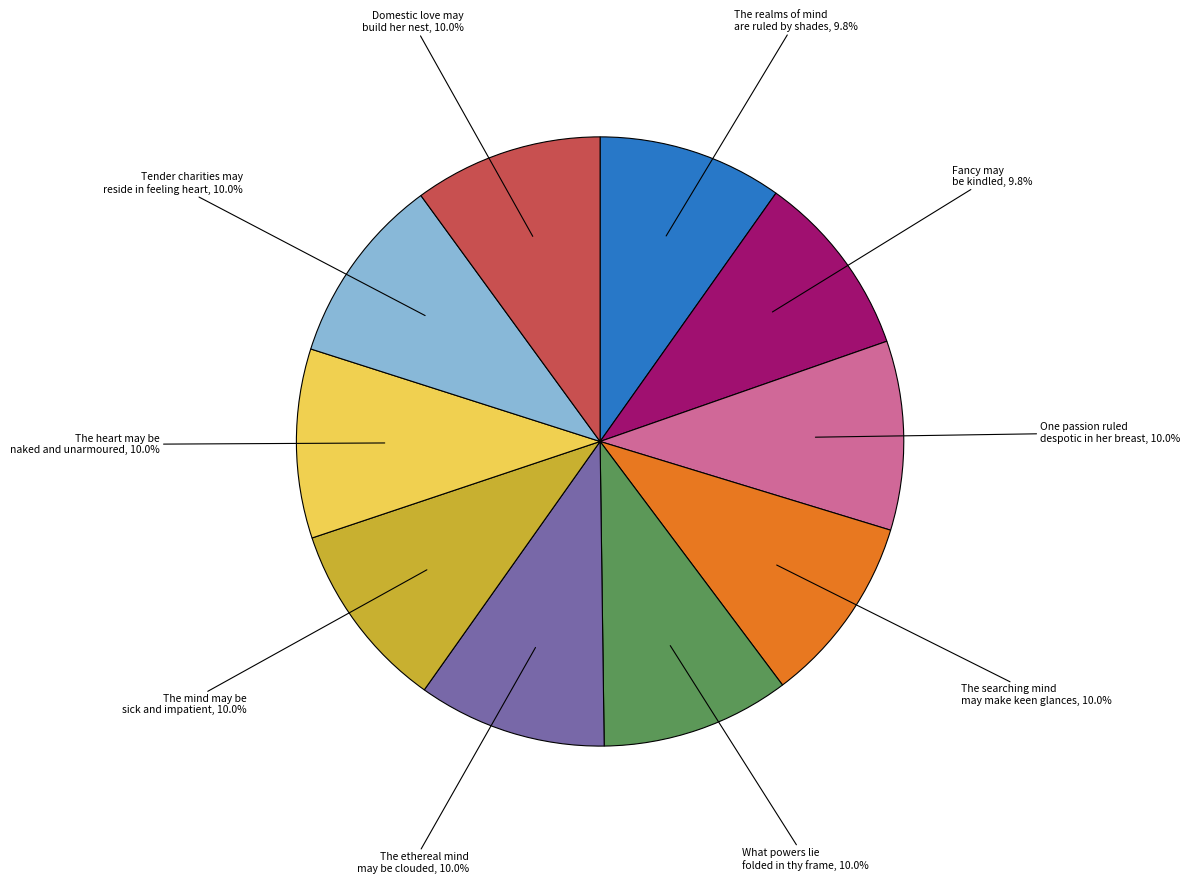

Approximately how many times larger is the value at The realms of mind are ruled by shades compared to The searching mind may make keen glances?

1.0